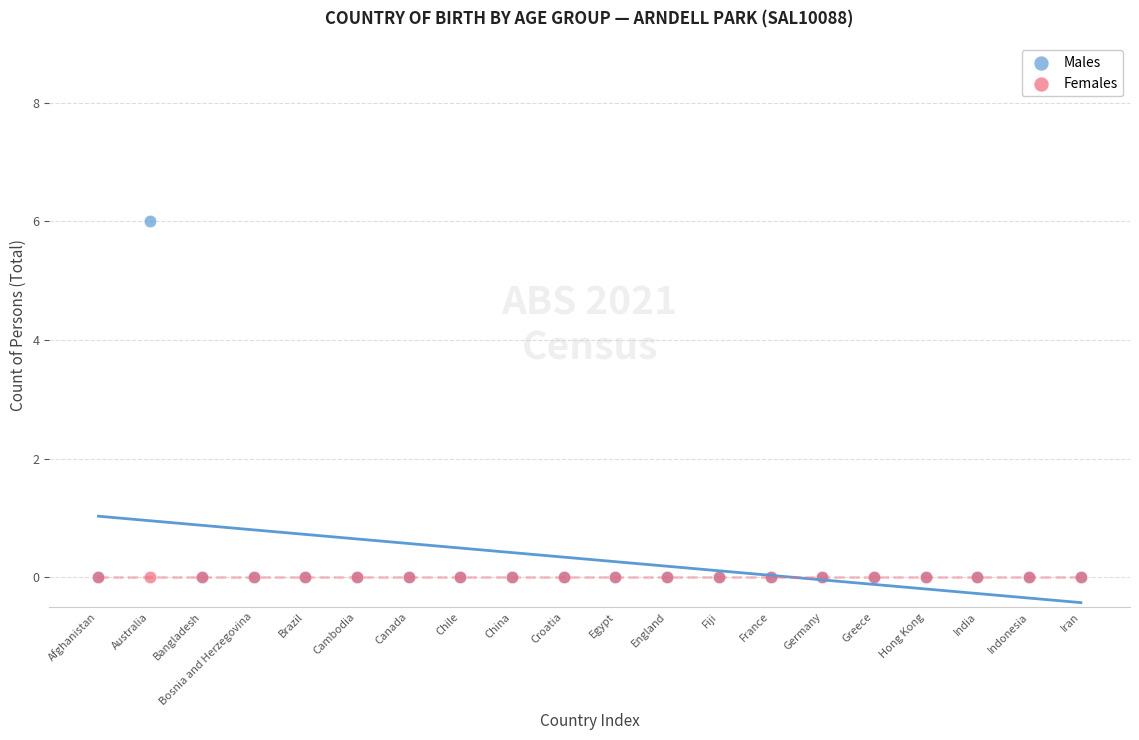

What are all the series names shown in the legend?

Males, Females